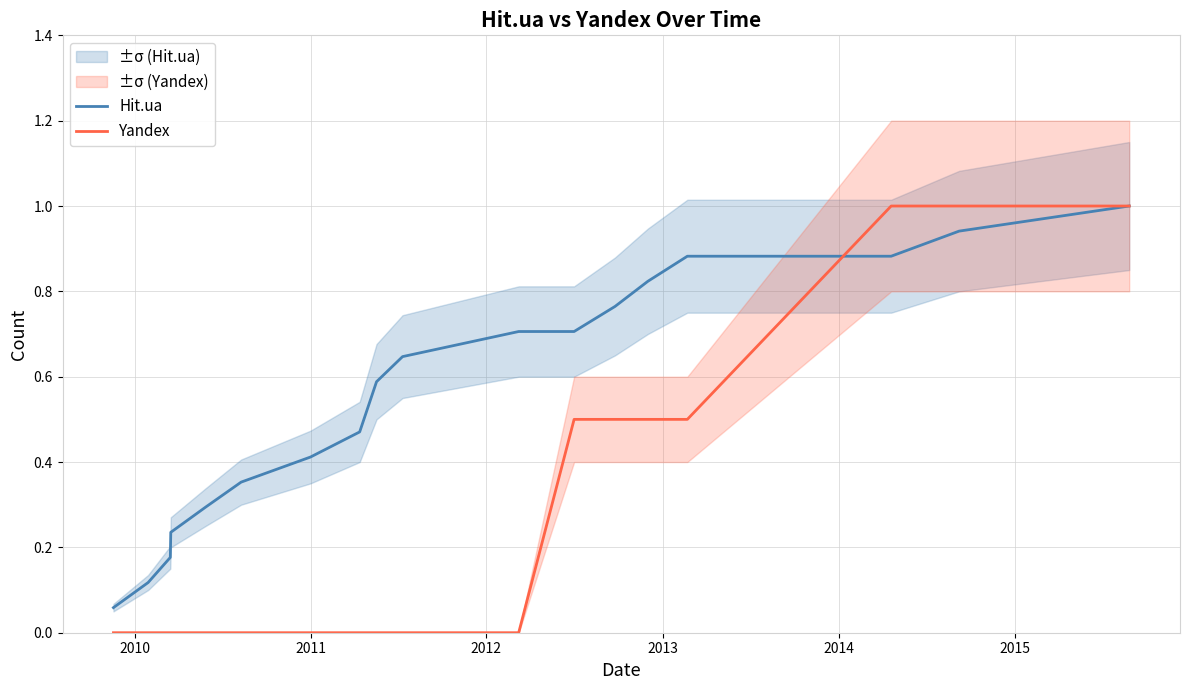

What is the highest value of the Yandex series?

1.0